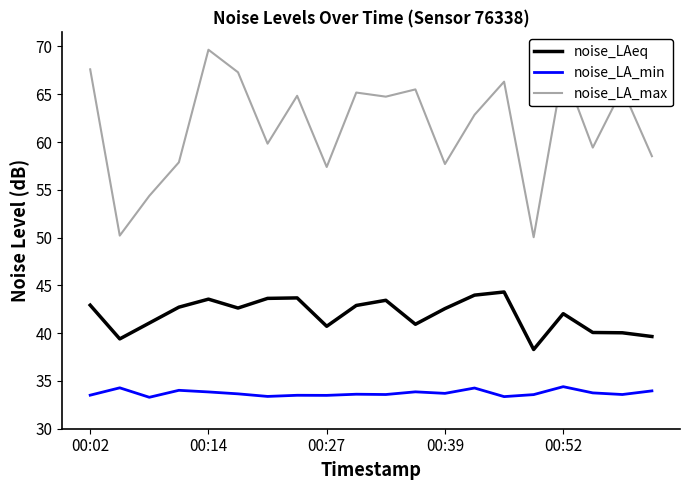

List the series in order of their overall mean, lowest first.

noise_LA_min, noise_LAeq, noise_LA_max